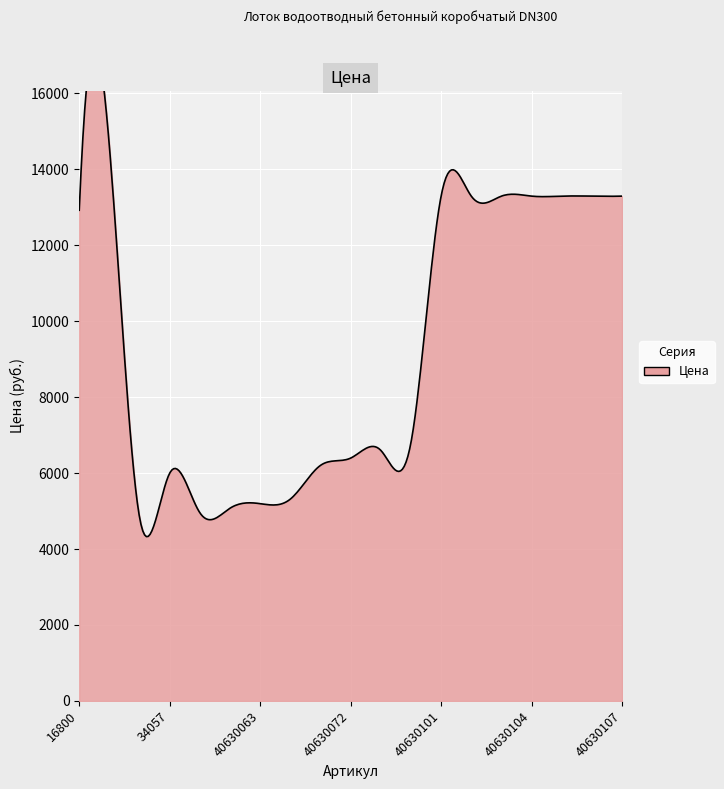

Rank the categories by value from highest to lowest.

16801, 40630101, 40630102, 40630103, 40630104, 40630105, 40630106, 40630107, 16800, 40630074, 40630073, 40630072, 40630071, 34057, 40630064, 40630063, 40630062, 40630061, 34014